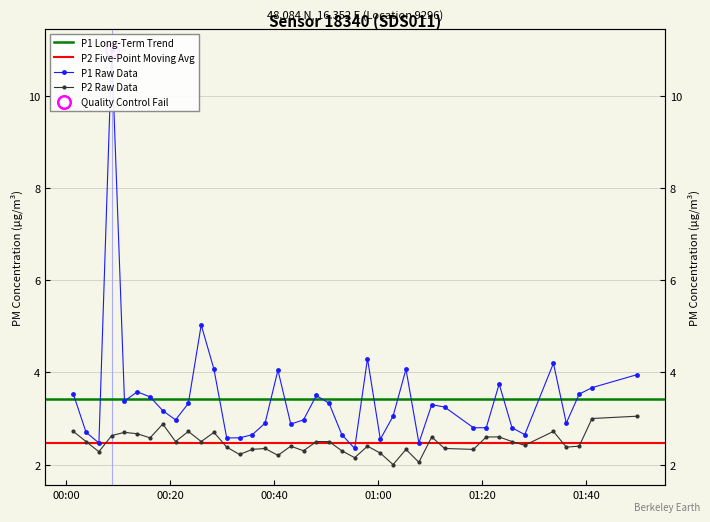

How many data points does each series have?

40